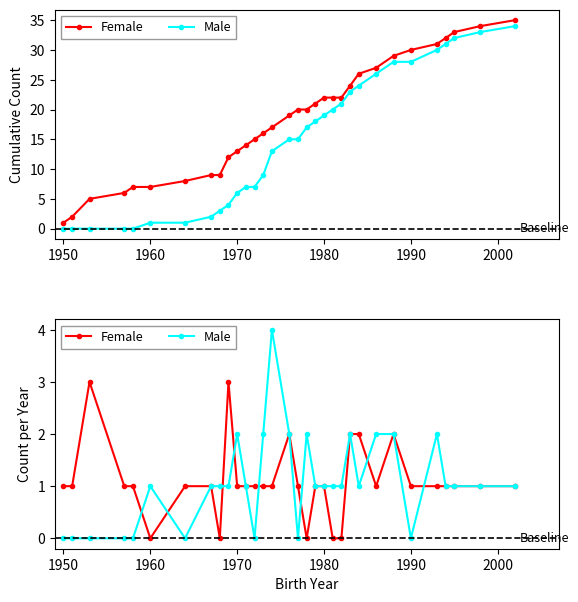

What are all the series names shown in the legend?

Female, Male